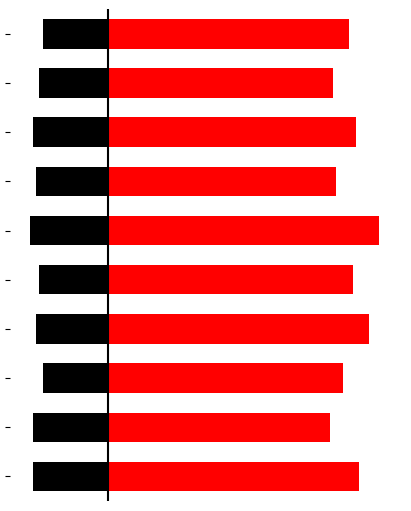

Count the number of categories in the chart.

10